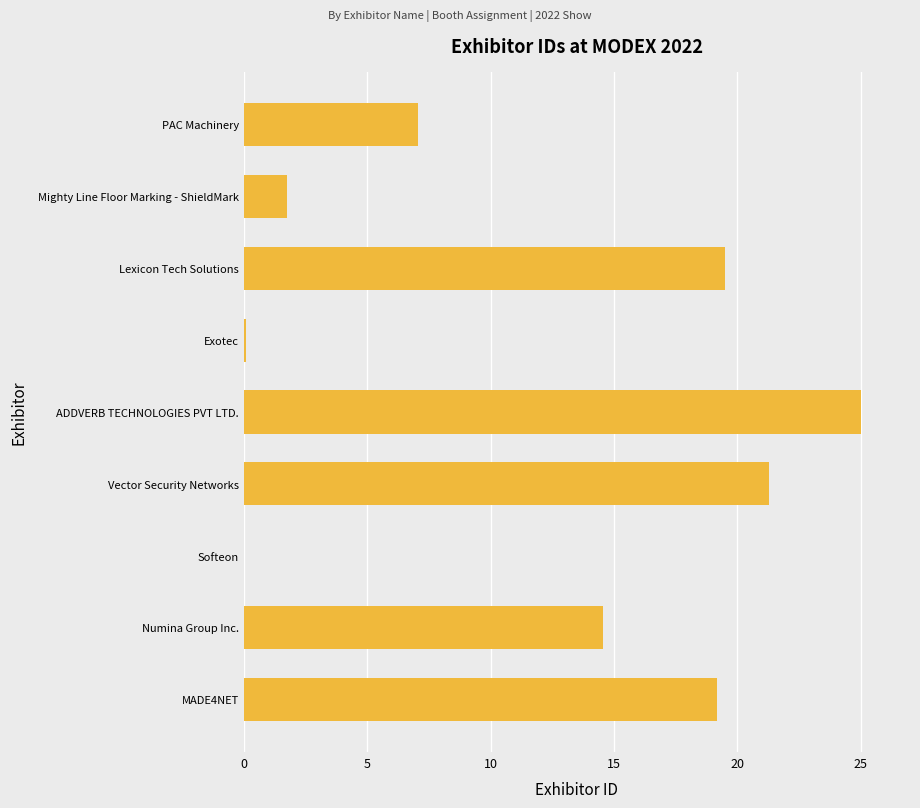

What is the sum of the values at PAC Machinery and Vector Security Networks?

28.4